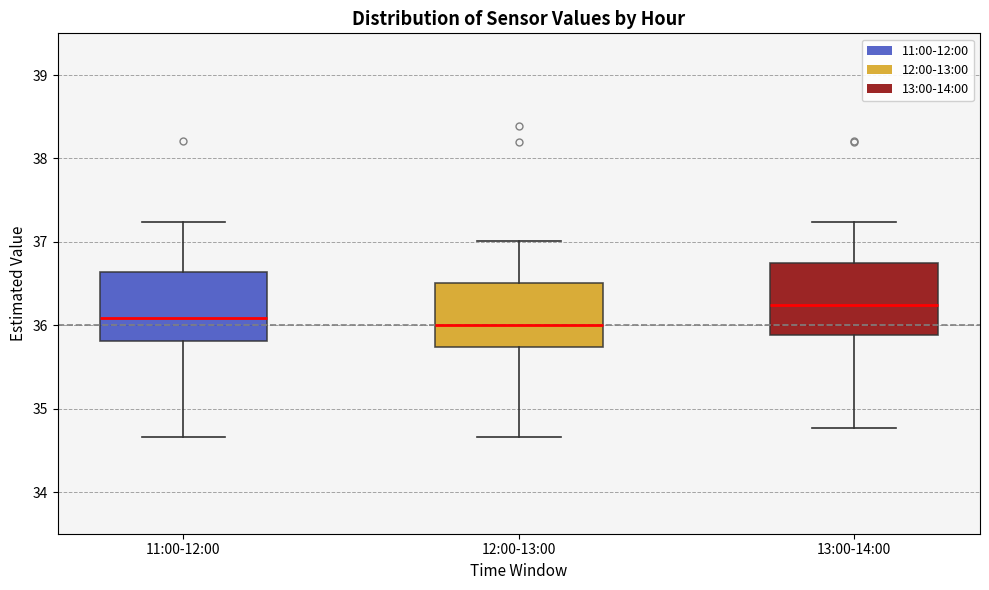

Where is the upper edge of the box for 12:00-13:00 on the y-axis? The values are not printed on the chart, so give them approximately, as read against the axis.

36.5